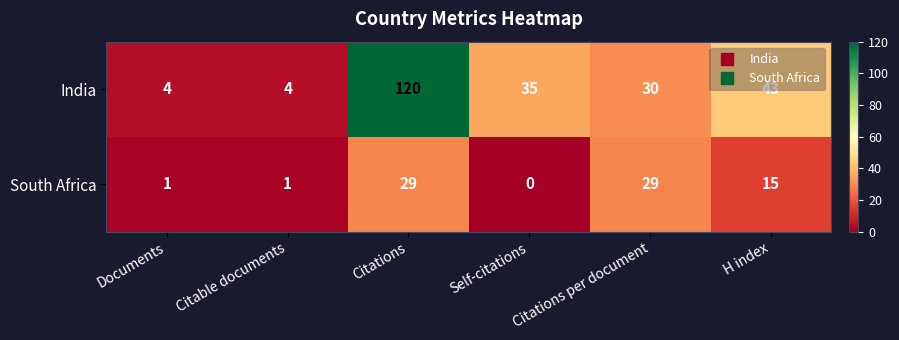

At how many categories does at least one series exceed 36?

2